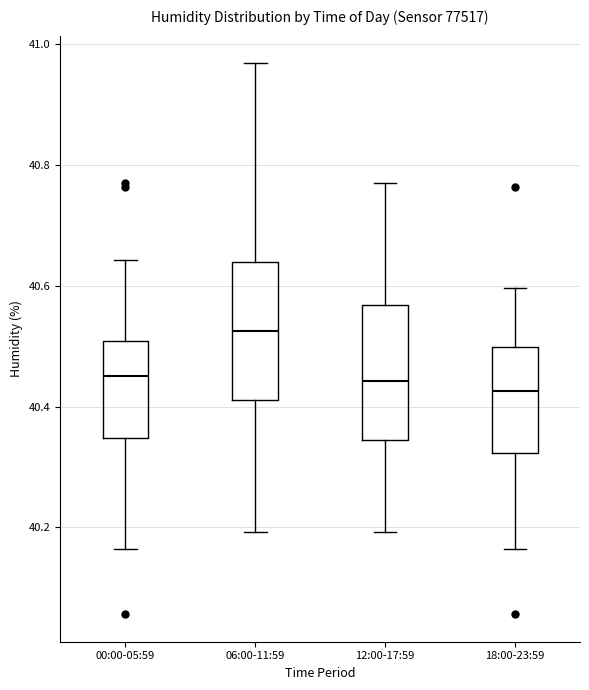

Reading left to right, read every box against the y-axis: the position of its median line, the range the box covers, and the ends of its whiskers. The values are not printed on the chart, so give them approximately, as read against the axis.

00:00-05:59: median 40.46, box 40.34 to 40.50, whiskers 40.16 to 40.64
06:00-11:59: median 40.52, box 40.42 to 40.64, whiskers 40.20 to 40.96
12:00-17:59: median 40.44, box 40.34 to 40.56, whiskers 40.20 to 40.76
18:00-23:59: median 40.42, box 40.32 to 40.50, whiskers 40.16 to 40.60